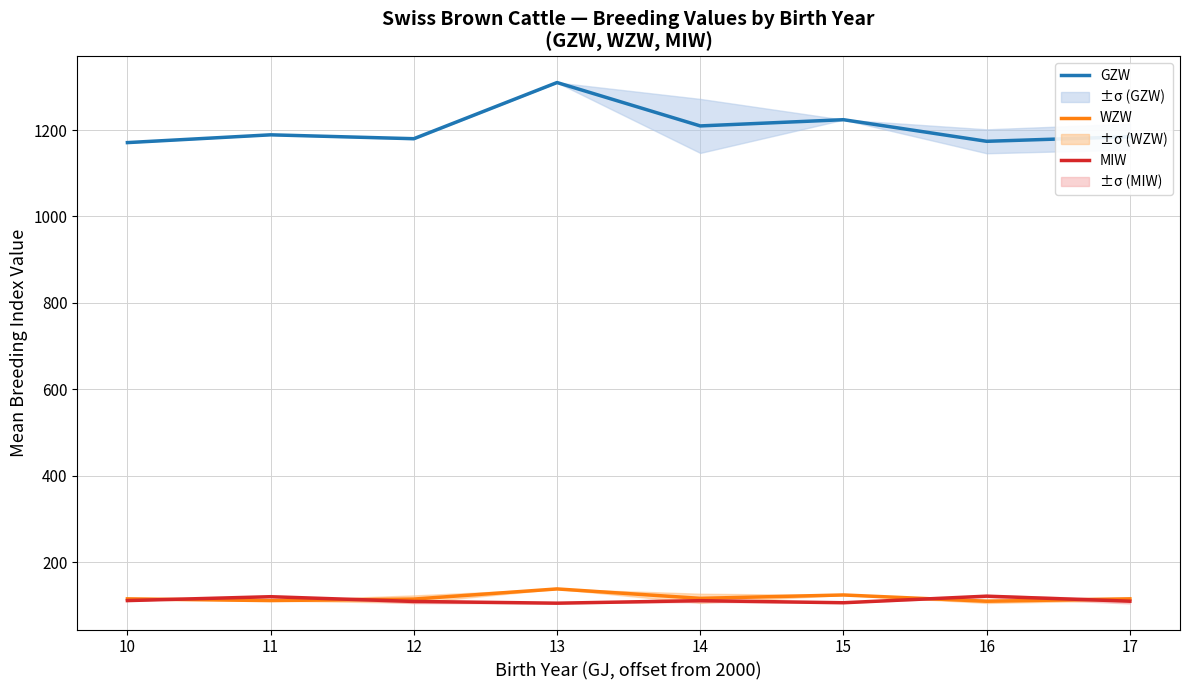

What are all the series names shown in the legend?

GZW, WZW, MIW